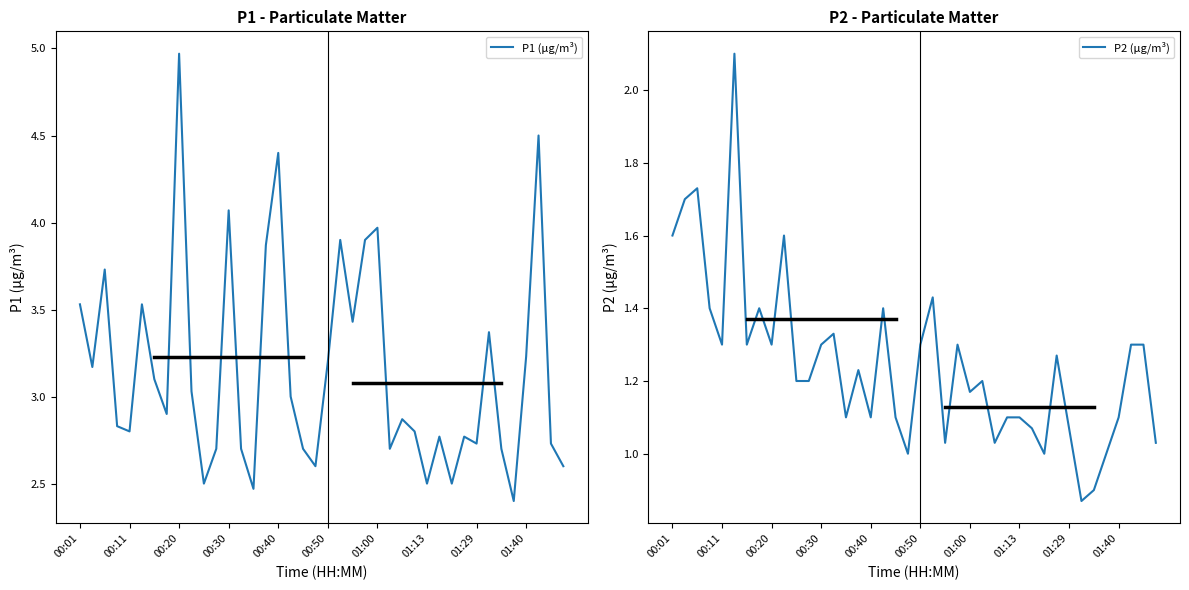

The value of P1 (μg/m³) at 38 is 2.7. True or false?

True